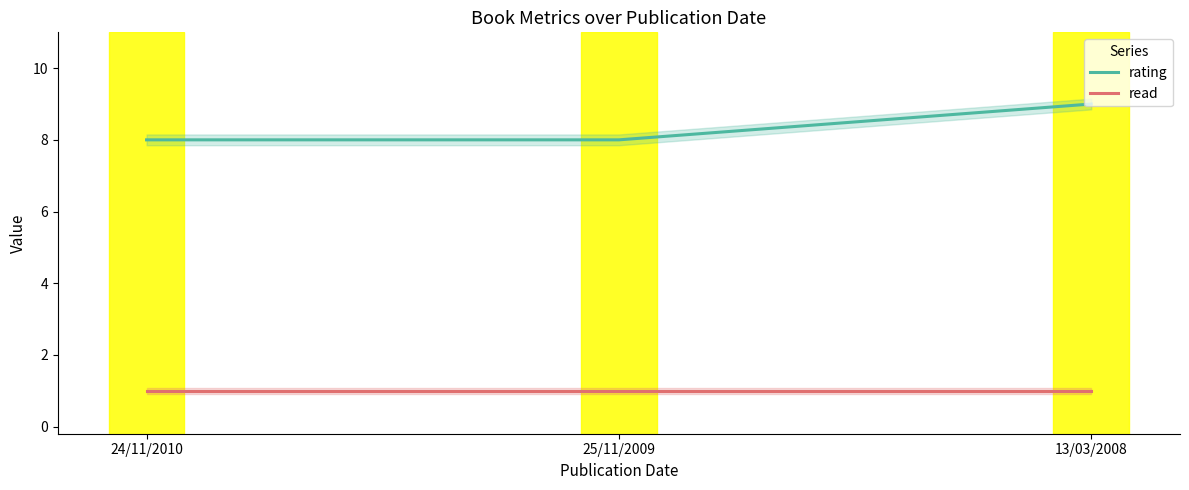

Rank the categories by read value from lowest to highest.

24/11/2010, 25/11/2009, 13/03/2008